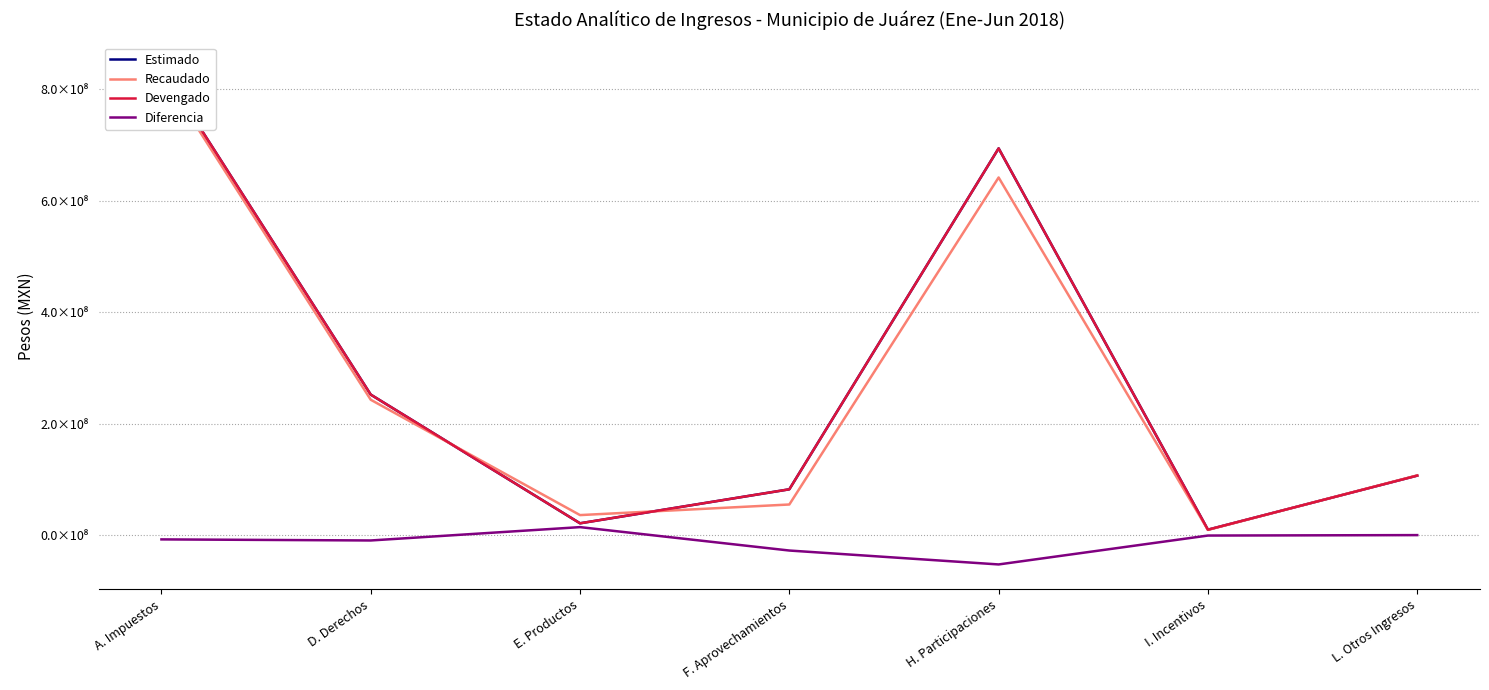

Count the number of categories in the chart.

7